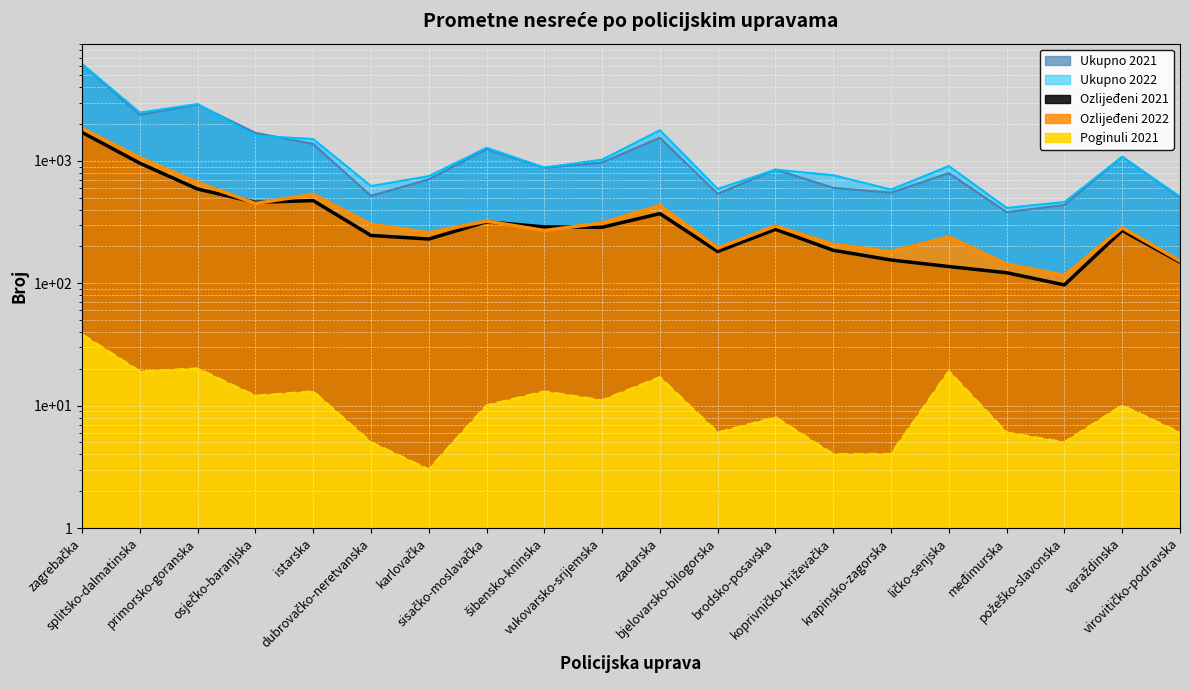

Between krapinsko-zagorska and splitsko-dalmatinska, which is larger?

splitsko-dalmatinska